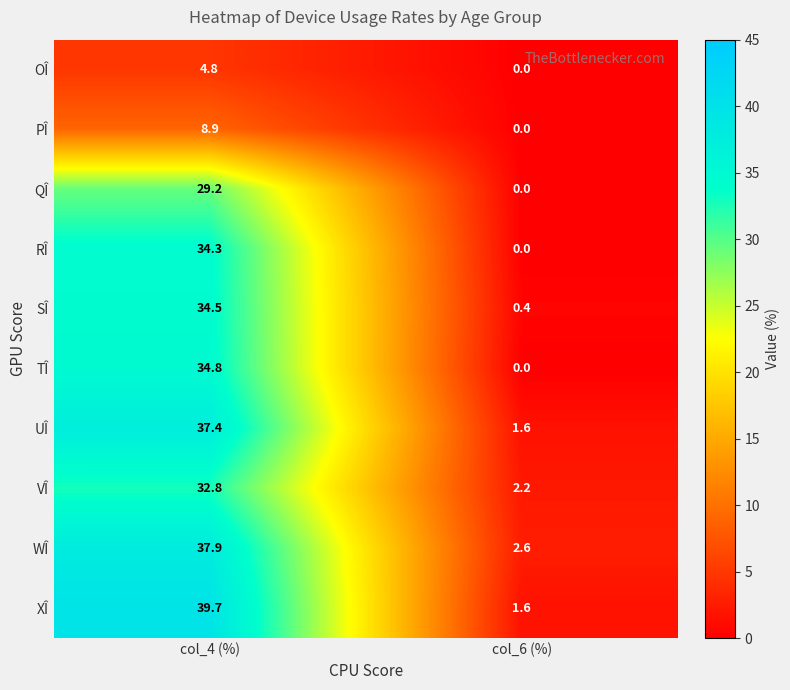

How many distinct data groups are displayed?

10